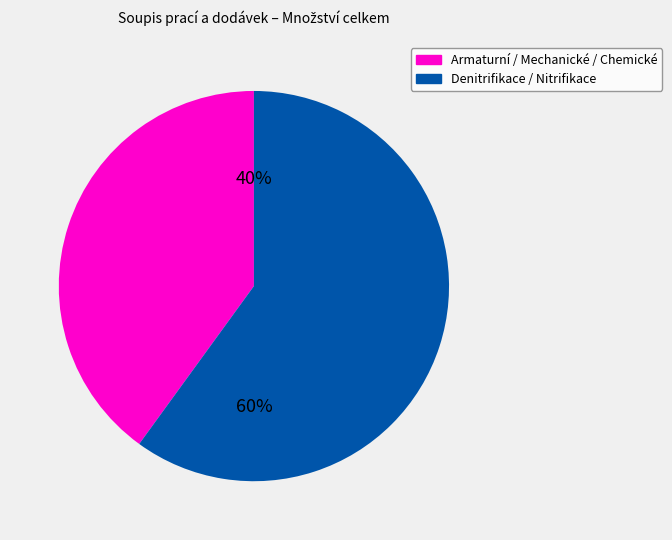

Is there any slice that represents more than half of the pie?

Yes